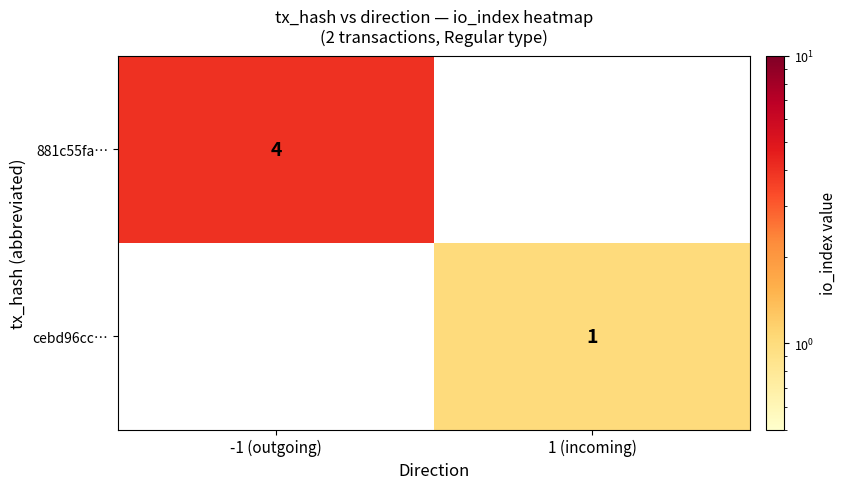

The cebd96cc… series shows 1 at 1 (incoming). True or false?

True